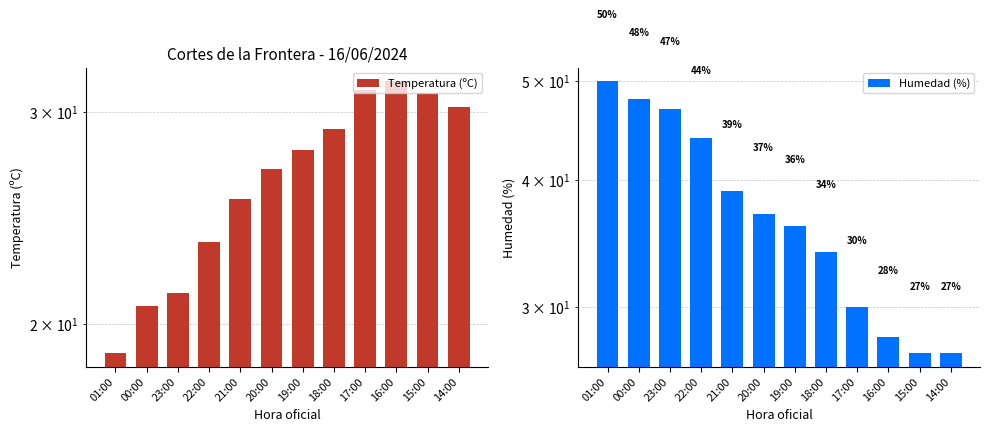

What is the sum of the Humedad (%) values at 16:00 and 19:00?

64.0